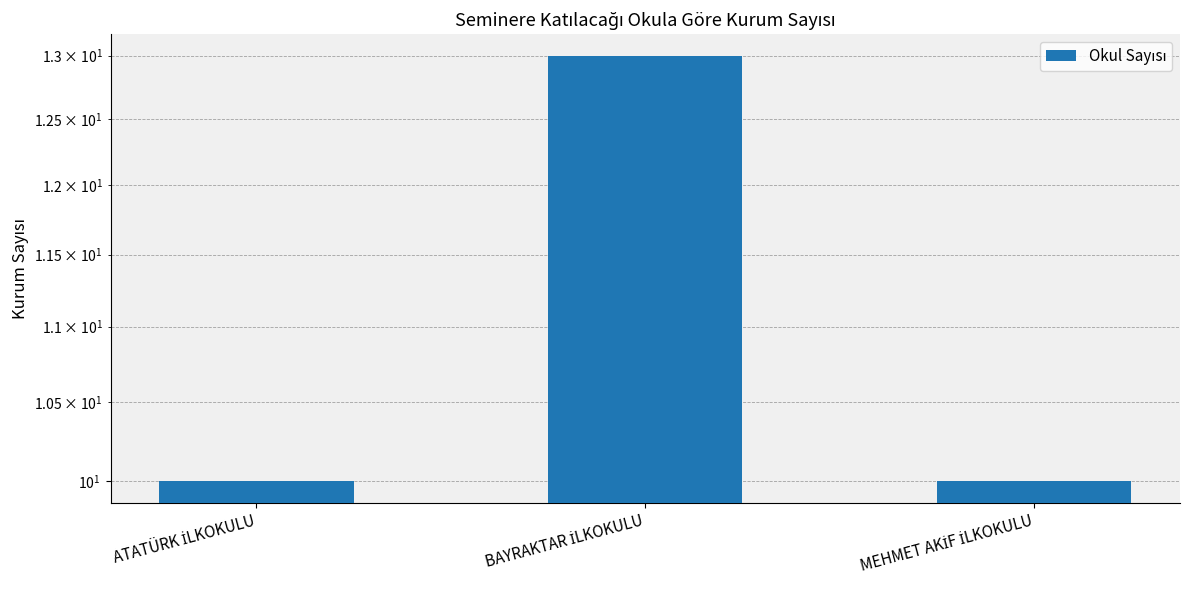

What is the value of the 2nd bar from the left?

13